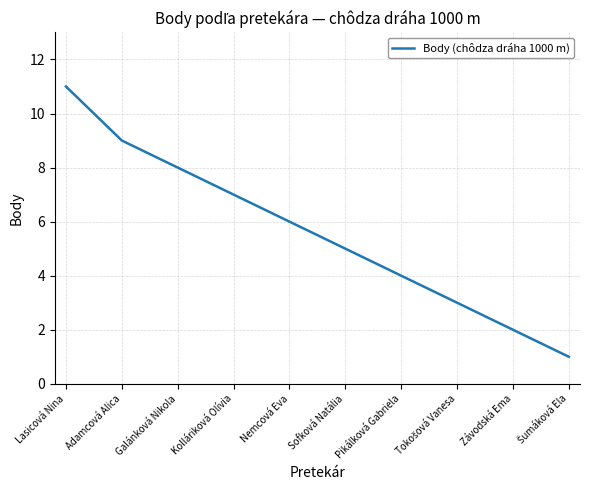

What is the change in value from Adamcová Alica to Pikálková Gabriela?

-5